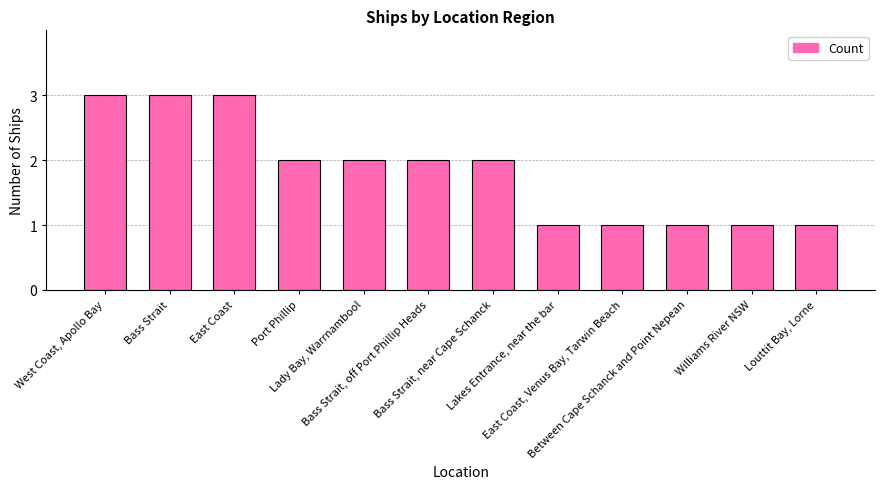

What is the difference between the maximum and second lowest values?

2